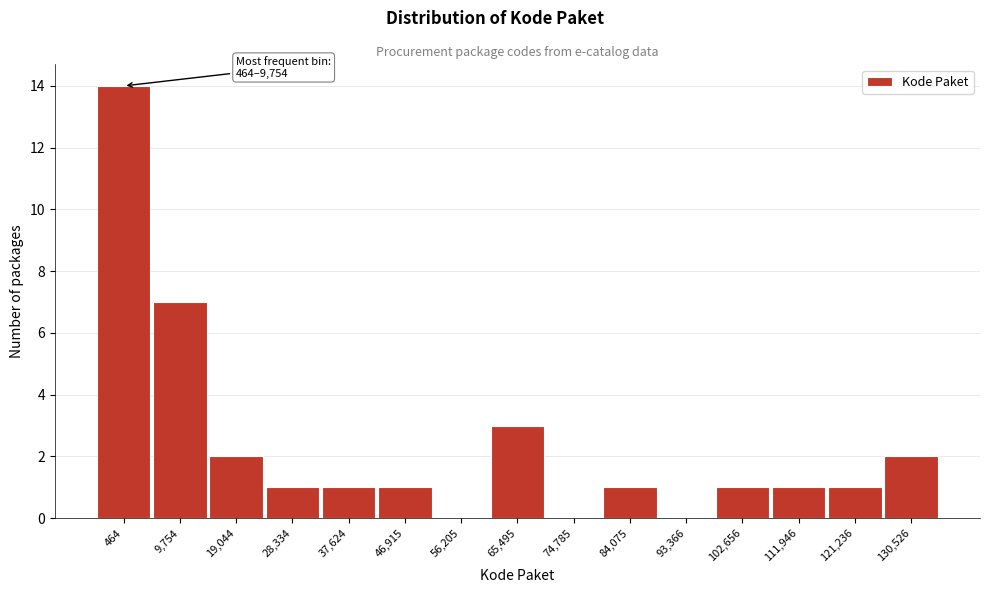

Reading left to right, transcribe all the data shown in this chart.

464=14	9,754=7	19,044=2	28,334=1	37,624=1	46,915=1	56,205=0	65,495=3	74,785=0	84,075=1	93,366=0	102,656=1	111,946=1	121,236=1	130,526=2